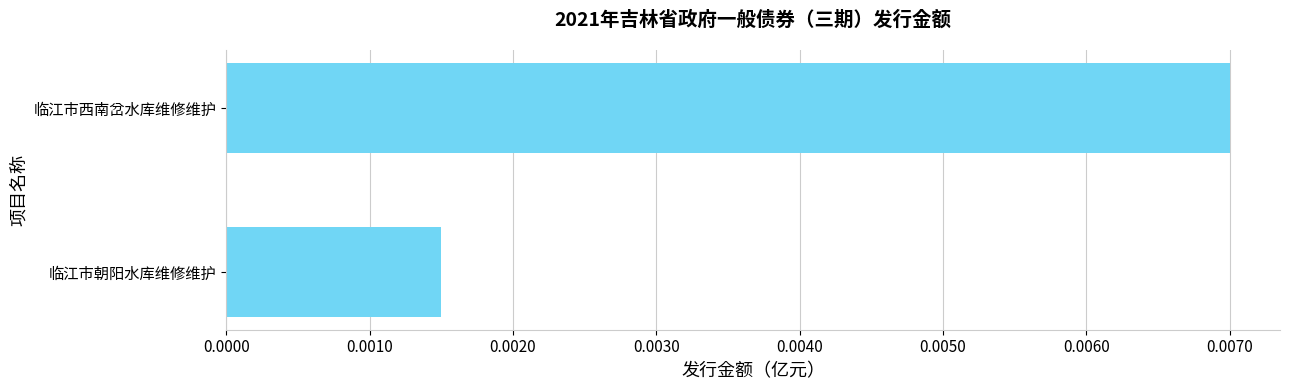

Rank the categories by value from lowest to highest.

临江市朝阳水库维修维护, 临江市西南岔水库维修维护